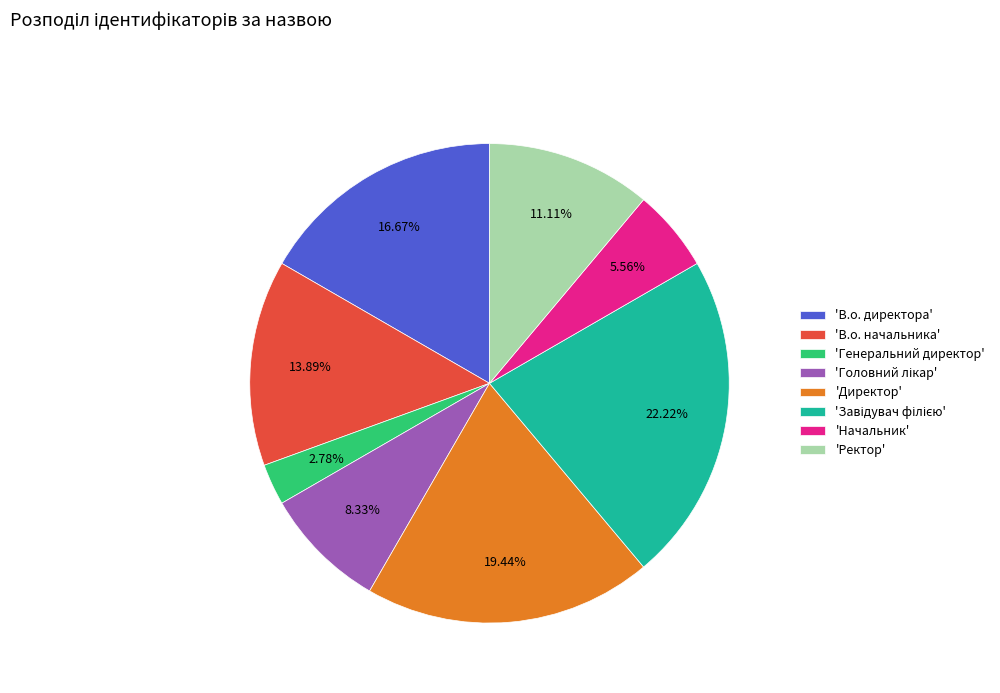

How many segments does this pie chart have?

8